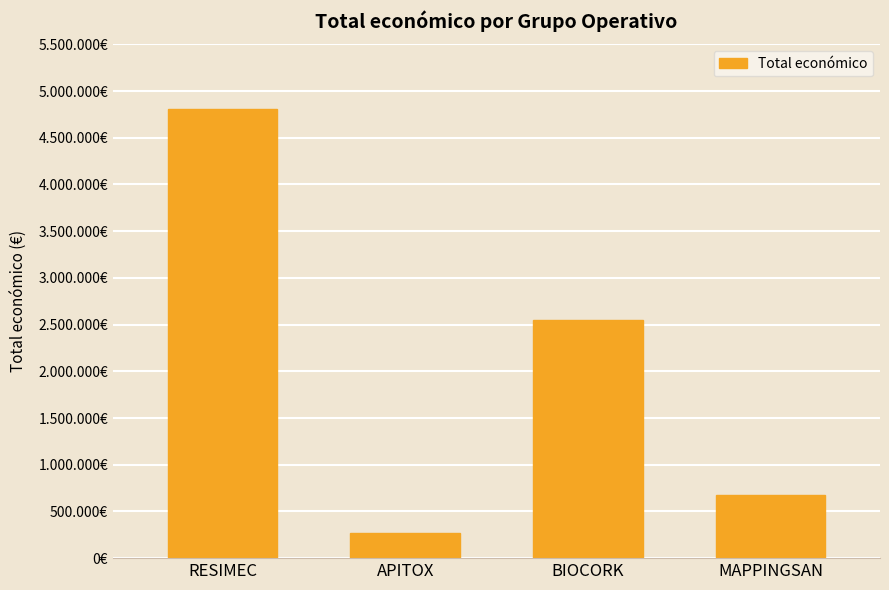

The value at MAPPINGSAN is 677425. True or false?

True